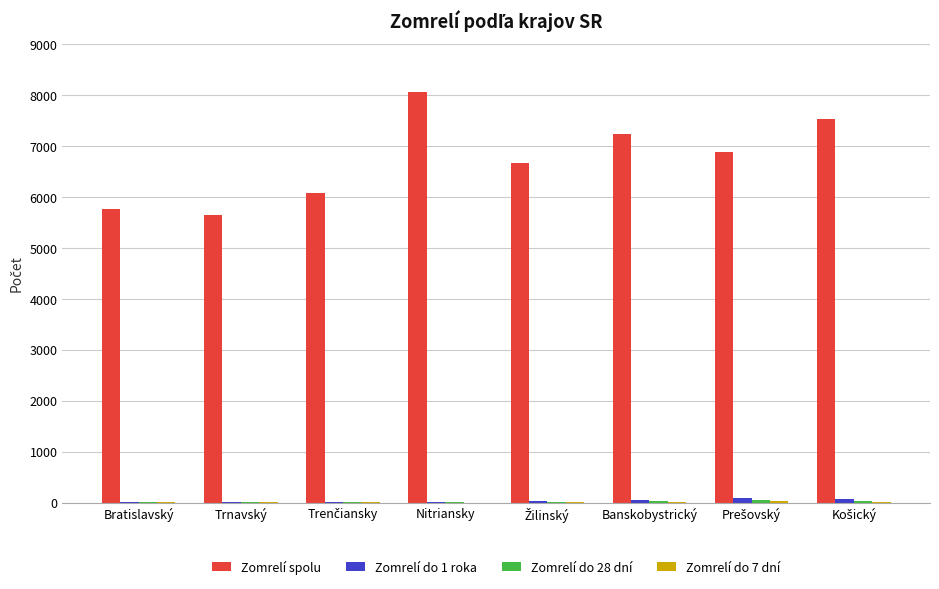

The value of Zomrelí spolu at Bratislavský is 5771. True or false?

True